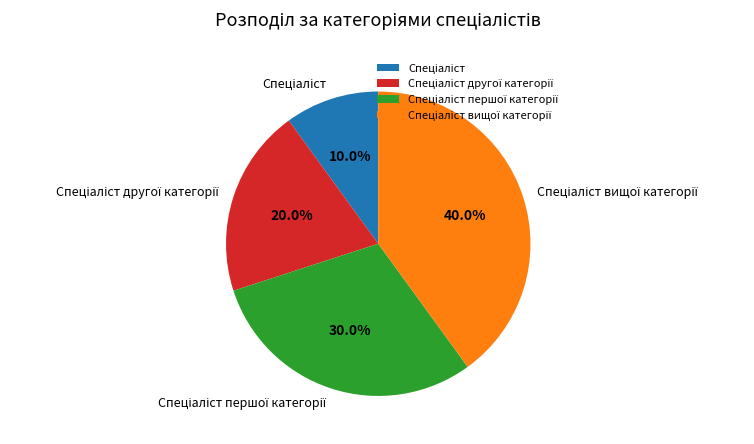

Is there any slice that represents more than half of the pie?

No